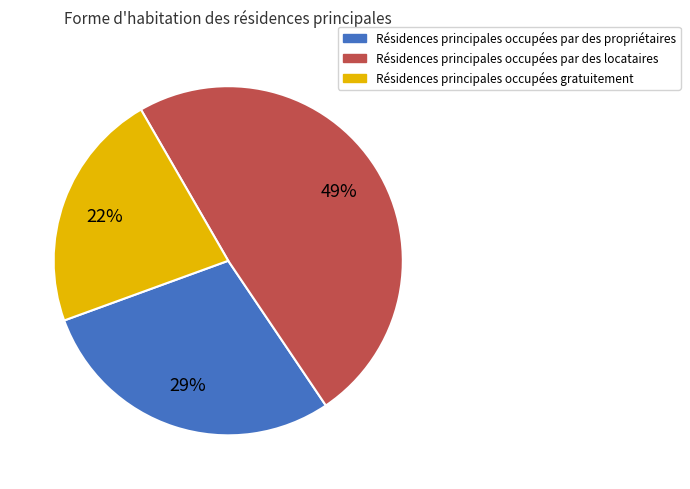

What is the ratio of the value at Résidences principales occupées par des locataires to the value at Résidences principales occupées par des propriétaires?

1.7